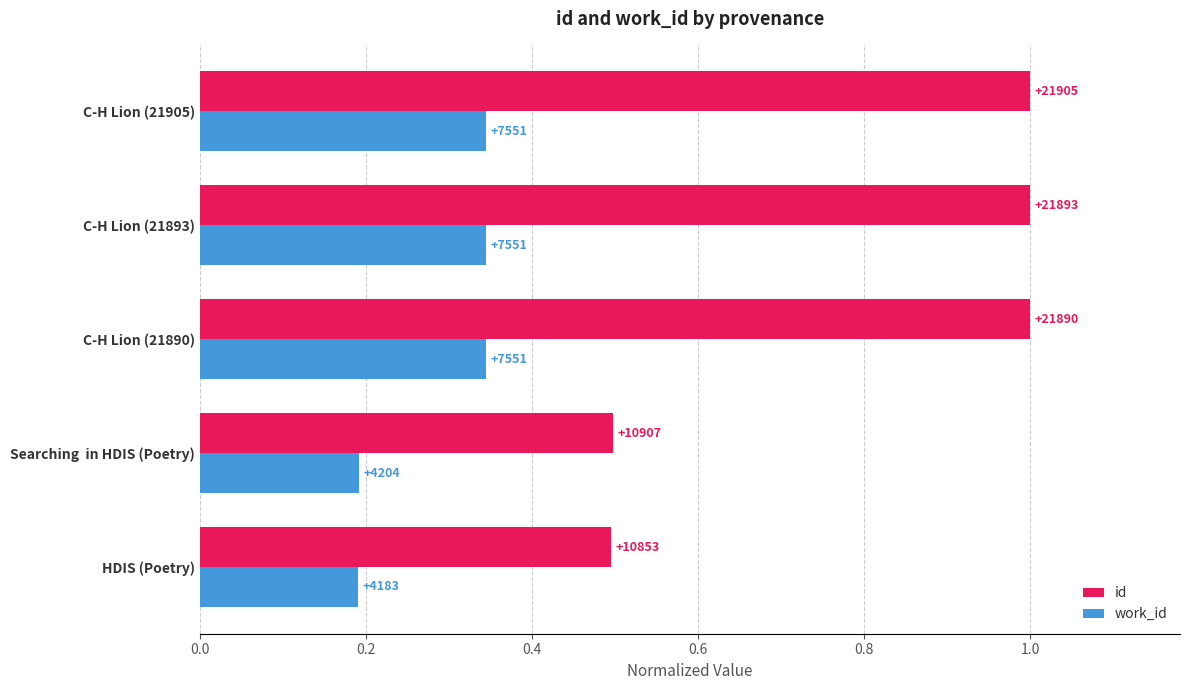

What are all the series names shown in the legend?

id, work_id